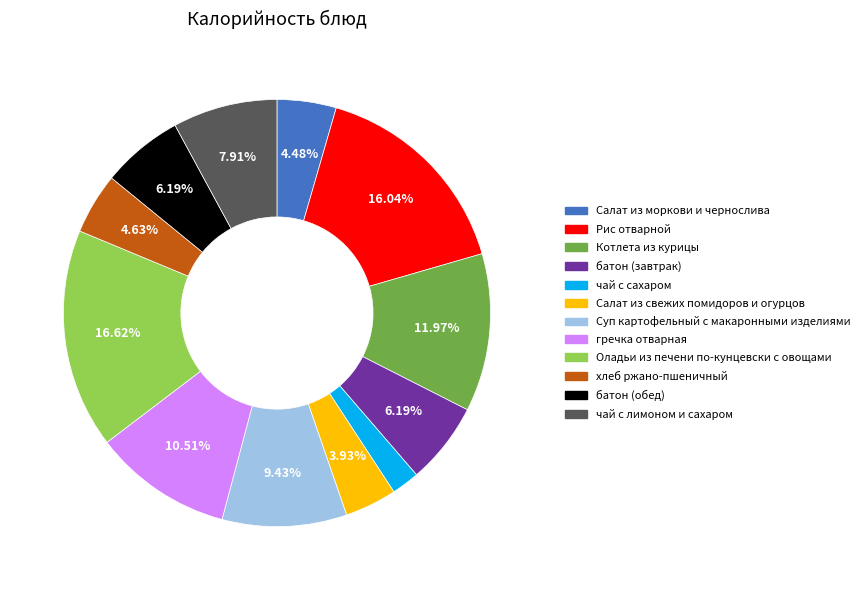

What percentage is the чай с лимоном и сахаром slice, to the nearest percent?

8%